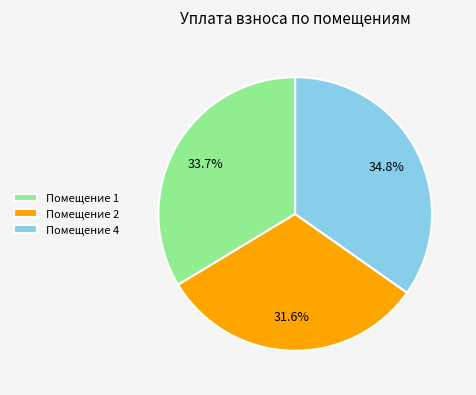

Rank the categories by value from lowest to highest.

Помещение 2, Помещение 1, Помещение 4